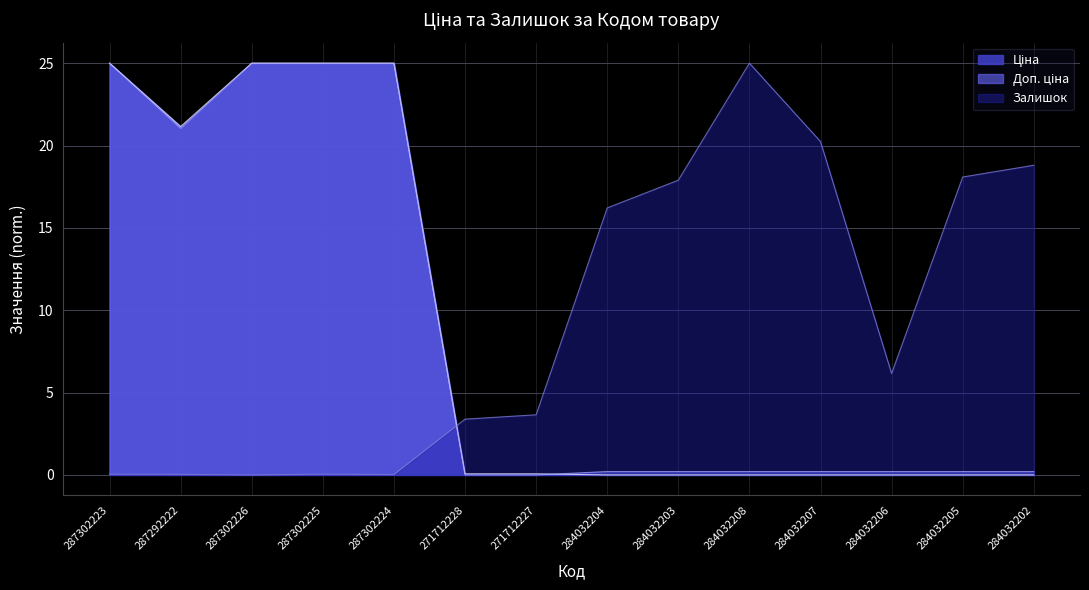

Reading left to right, transcribe all the data shown in this chart.

Ціна: 287302223=25.0	287292222=21.2	287302226=25.0	287302225=25.0	287302224=25.0	271712228=0.1	271712227=0.1	284032204=0.0	284032203=0.0	284032208=0.0	284032207=0.0	284032206=0.0	284032205=0.0	284032202=0.0
Доп. ціна: 287302223=25.0	287292222=21.0	287302226=25.0	287302225=25.0	287302224=25.0	271712228=0.0	271712227=0.0	284032204=0.2	284032203=0.2	284032208=0.2	284032207=0.2	284032206=0.2	284032205=0.2	284032202=0.2
Залишок: 287302223=0.0	287292222=0.0	287302226=0.0	287302225=0.0	287302224=0.0	271712228=3.4	271712227=3.7	284032204=16.2	284032203=17.9	284032208=25.0	284032207=20.2	284032206=6.2	284032205=18.1	284032202=18.8